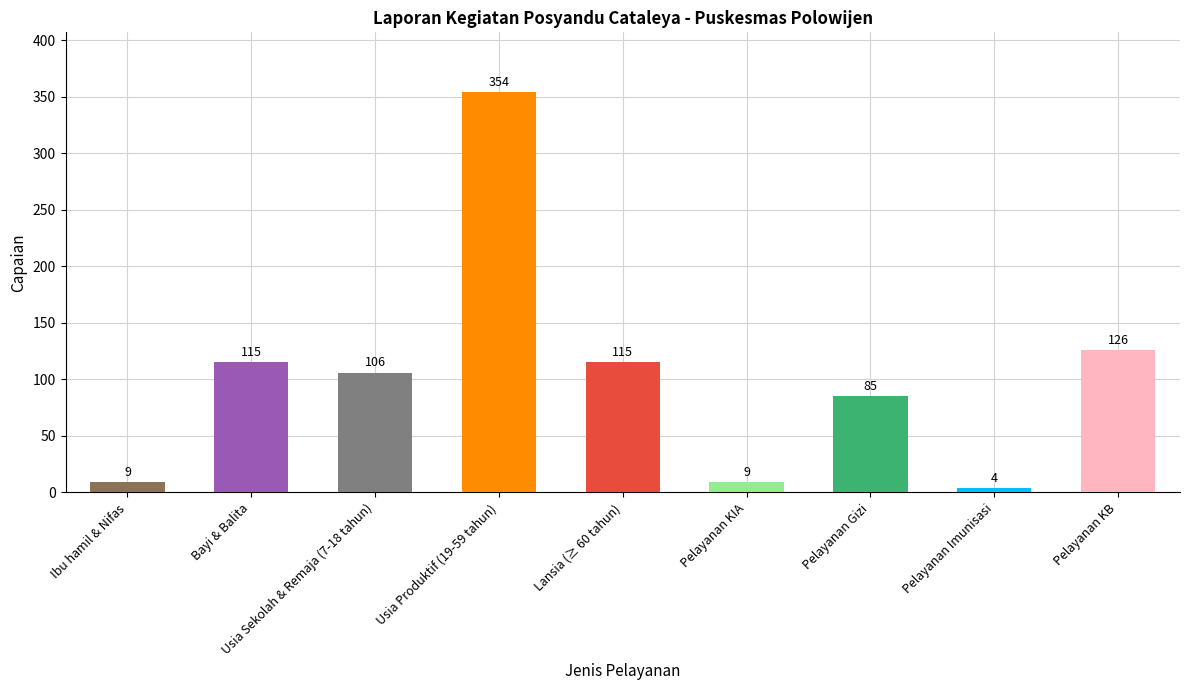

What is the sum of the values at Usia Sekolah & Remaja (7-18 tahun) and Pelayanan KIA?

115